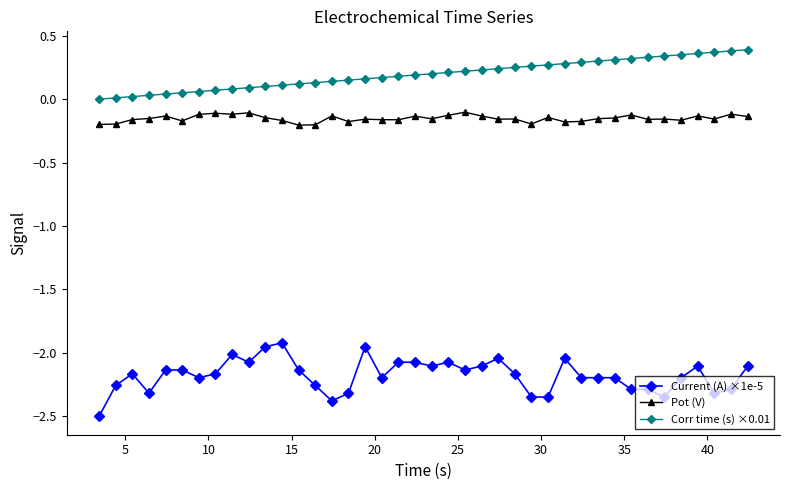

Rank the series by their maximum value, from lowest to highest.

Current (A) ×1e-5, Pot (V), Corr time (s) ×0.01